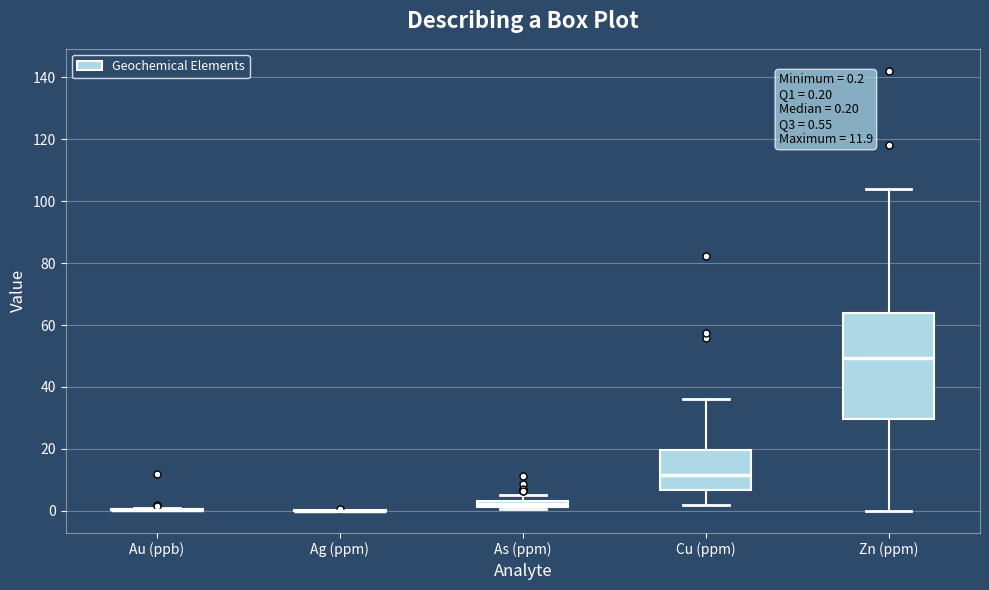

Comparing the boxes themselves (not the whiskers), which one is the tallest?

Zn (ppm)